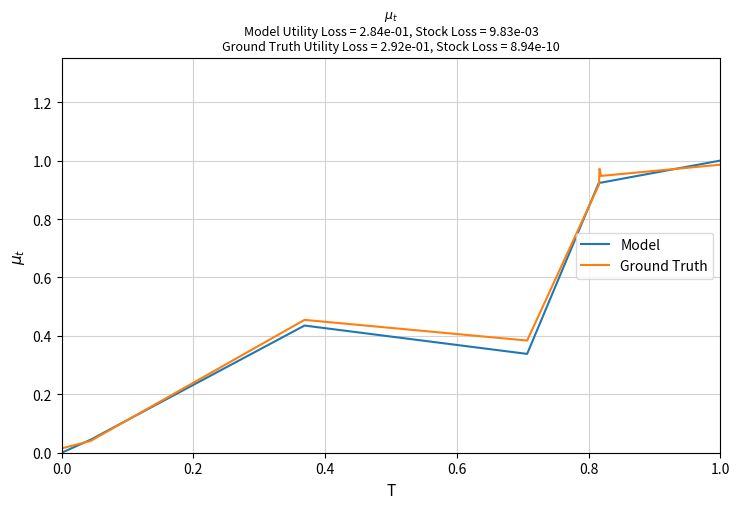

How many series are shown in this chart?

2